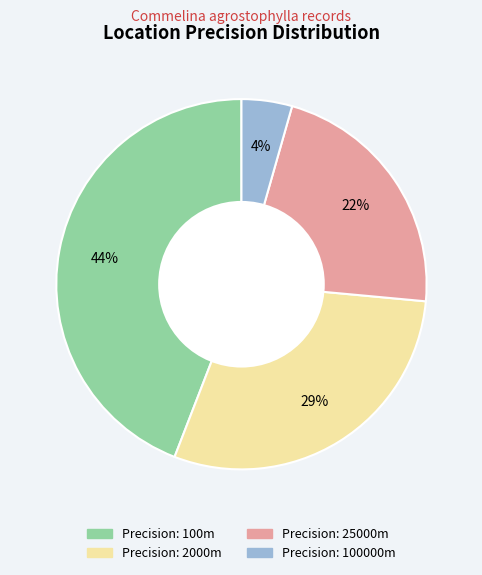

To the nearest percent, what is the difference between the largest and smallest slice percentages?

40%